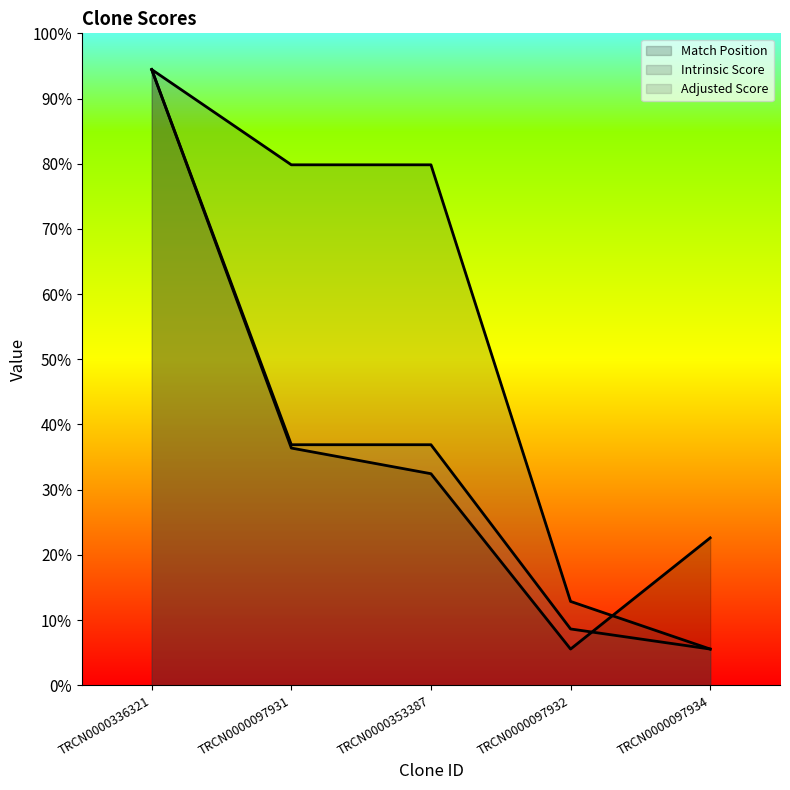

True or false: Intrinsic Score (line) has a value of 77.4 at TRCN0000097932.

False